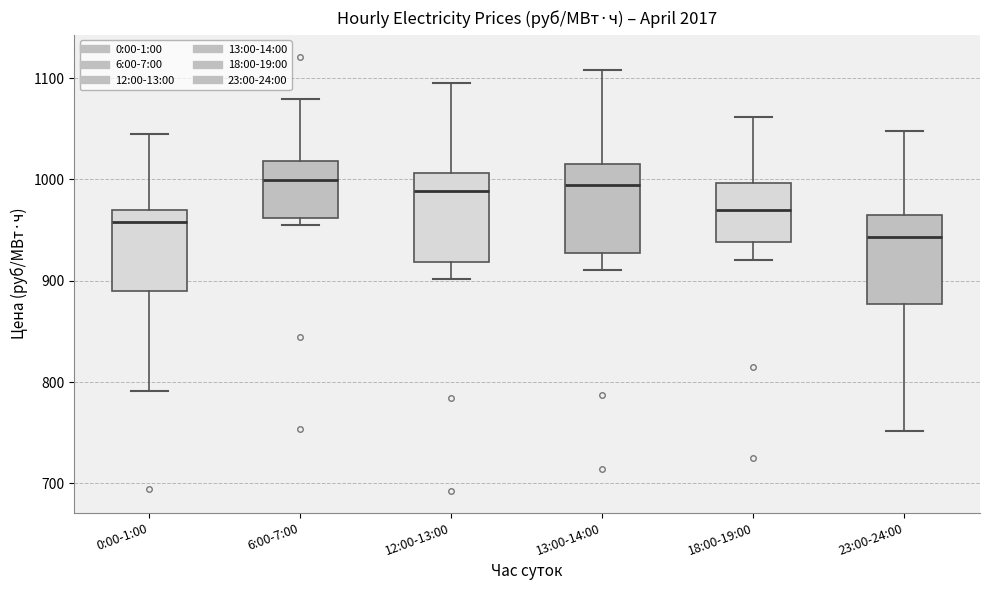

Where is the lower edge of the box for 6:00-7:00 on the y-axis? The values are not printed on the chart, so give them approximately, as read against the axis.

960